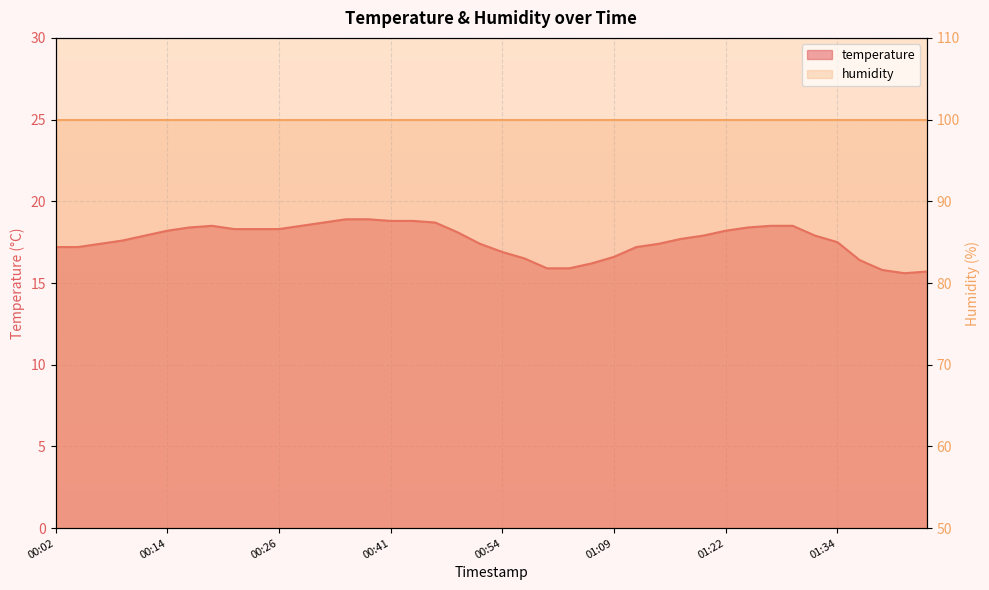

The value at 00:02 is 17.2. True or false?

True